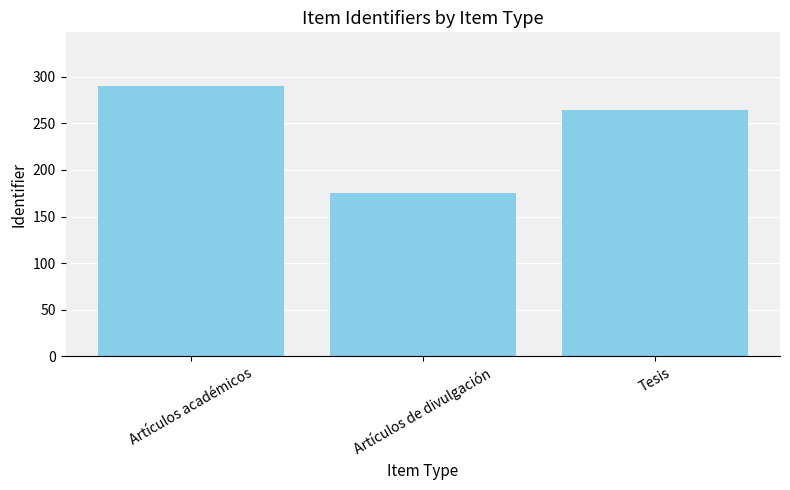

True or false: the data shows 175.0 at Artículos de divulgación.

True